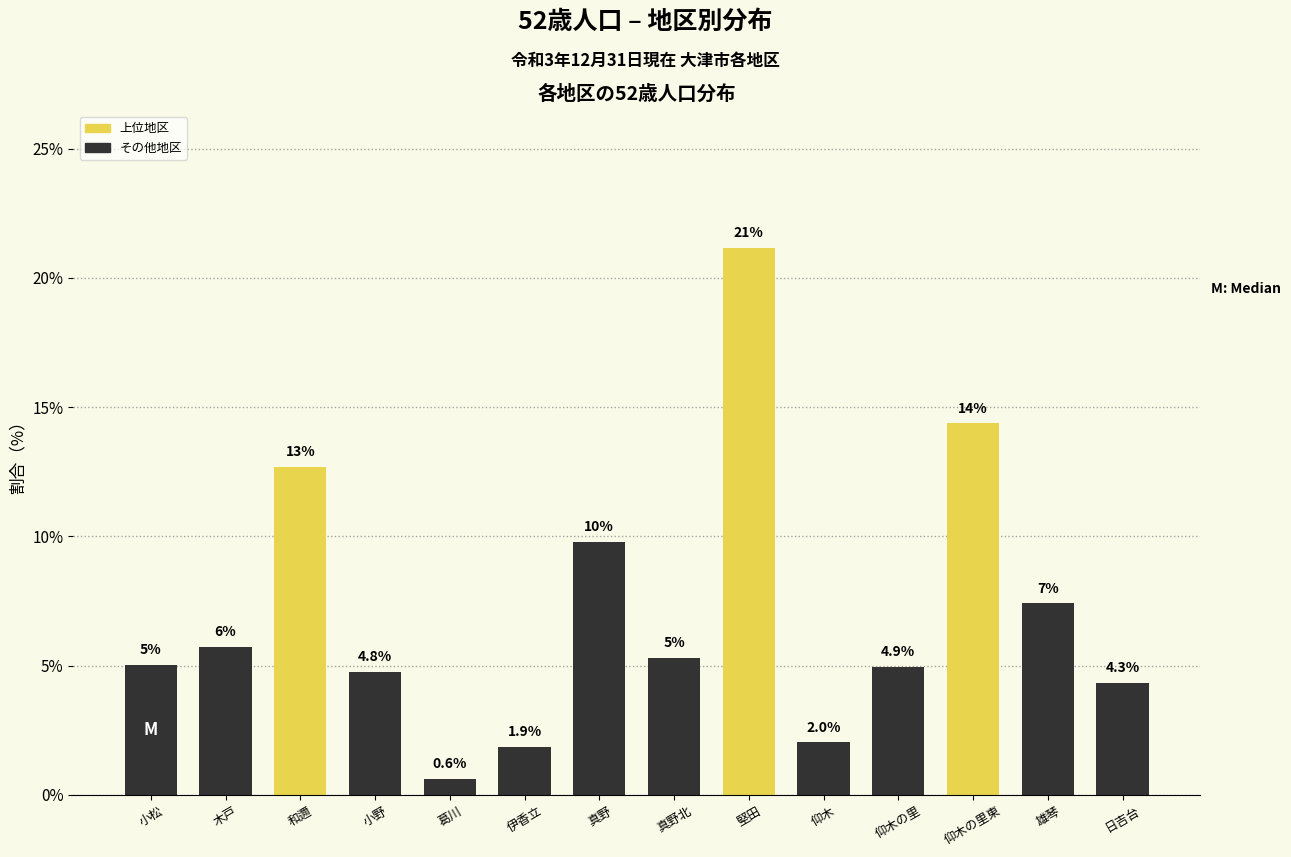

What value does the data have at 仰木の里?

4.9